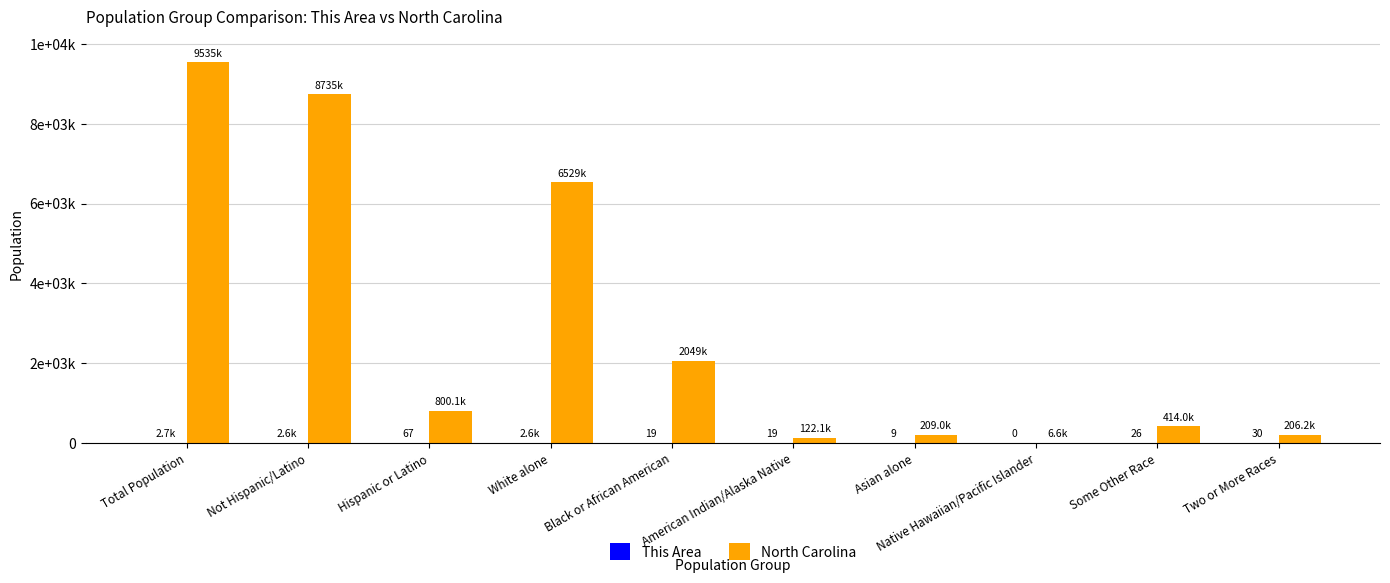

The This Area series shows 2607 at White alone. True or false?

True